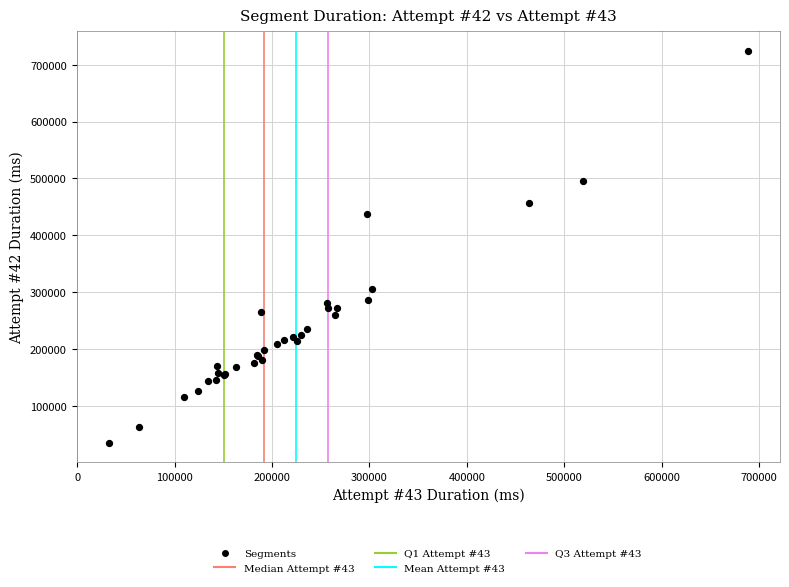

What Y value in the scatter plot is closest to 379841?

437505